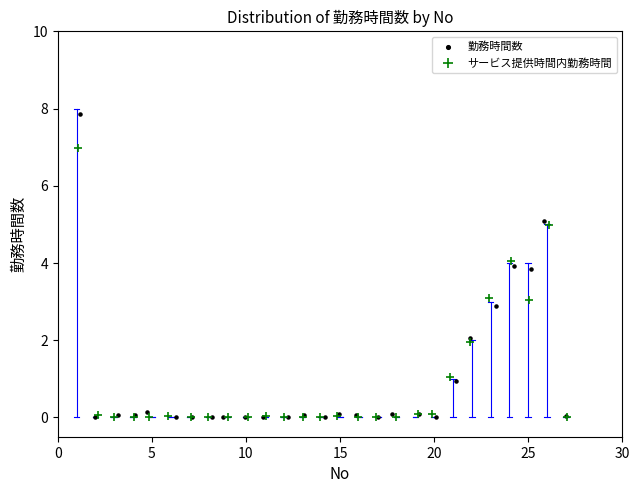

Which series reaches the maximum Y coordinate?

勤務時間数